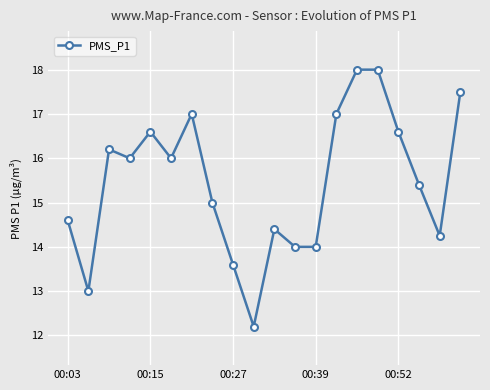

What is the smallest value displayed?

12.2